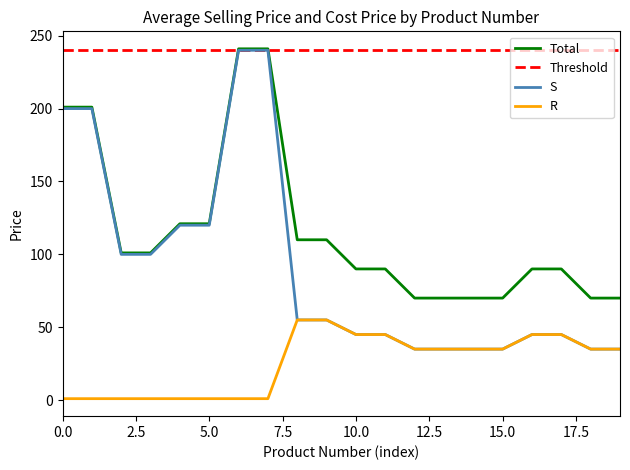

Which series has the widest spread of values?

S